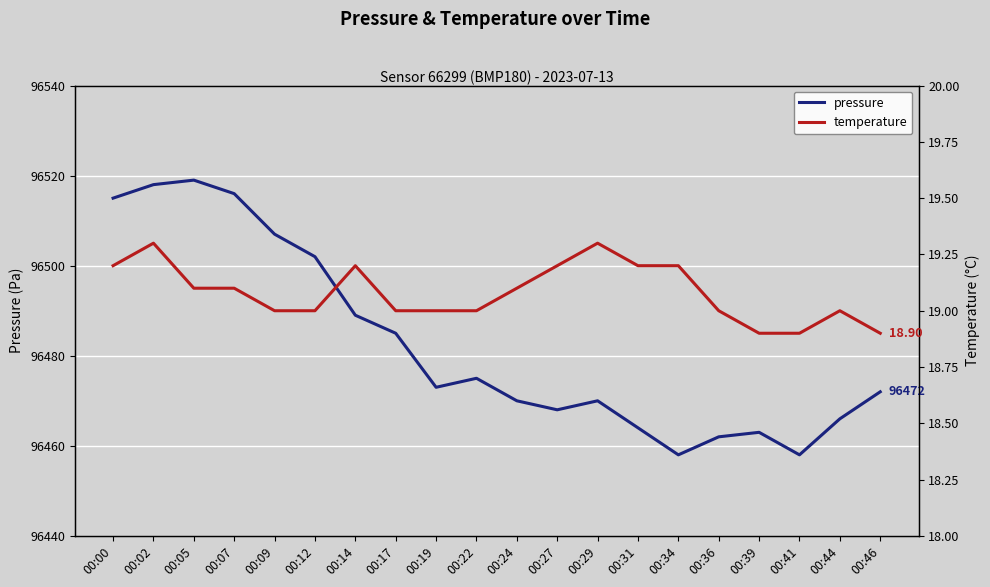

True or false: pressure has a value of 161312.2 at 00:17.

False